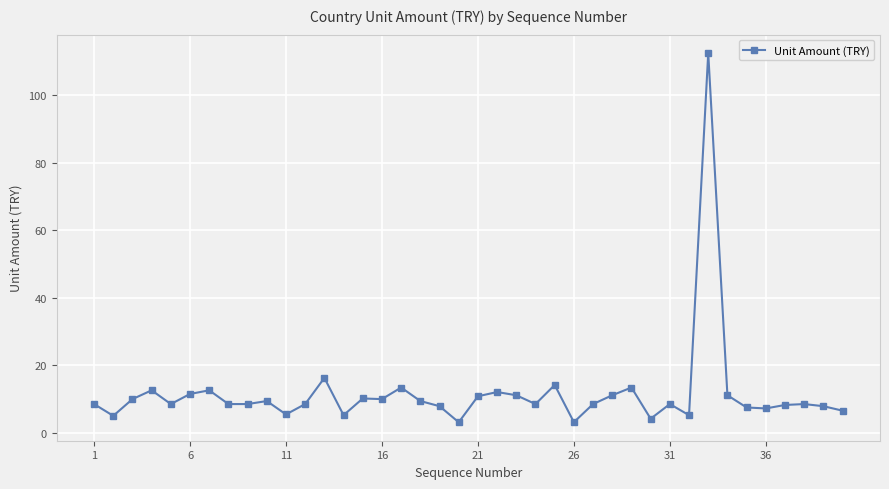

What is the greatest value displayed?

112.5